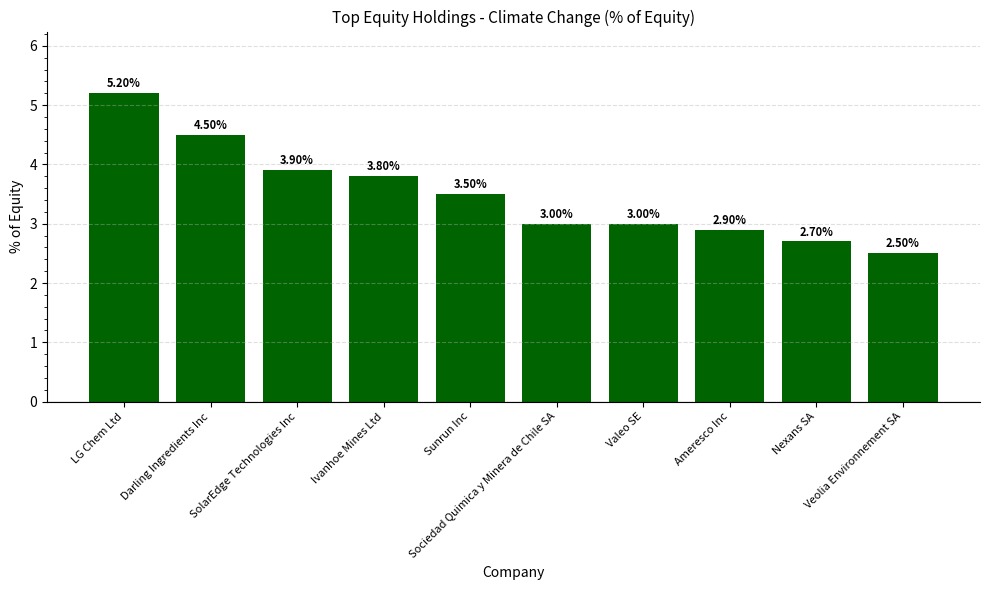

Reading left to right, extract all data points from this chart.

LG Chem Ltd=5.2	Darling Ingredients Inc=4.5	SolarEdge Technologies Inc=3.9	Ivanhoe Mines Ltd=3.8	Sunrun Inc=3.5	Sociedad Quimica y Minera de Chile SA=3.0	Valeo SE=3.0	Ameresco Inc=2.9	Nexans SA=2.7	Veolia Environnement SA=2.5